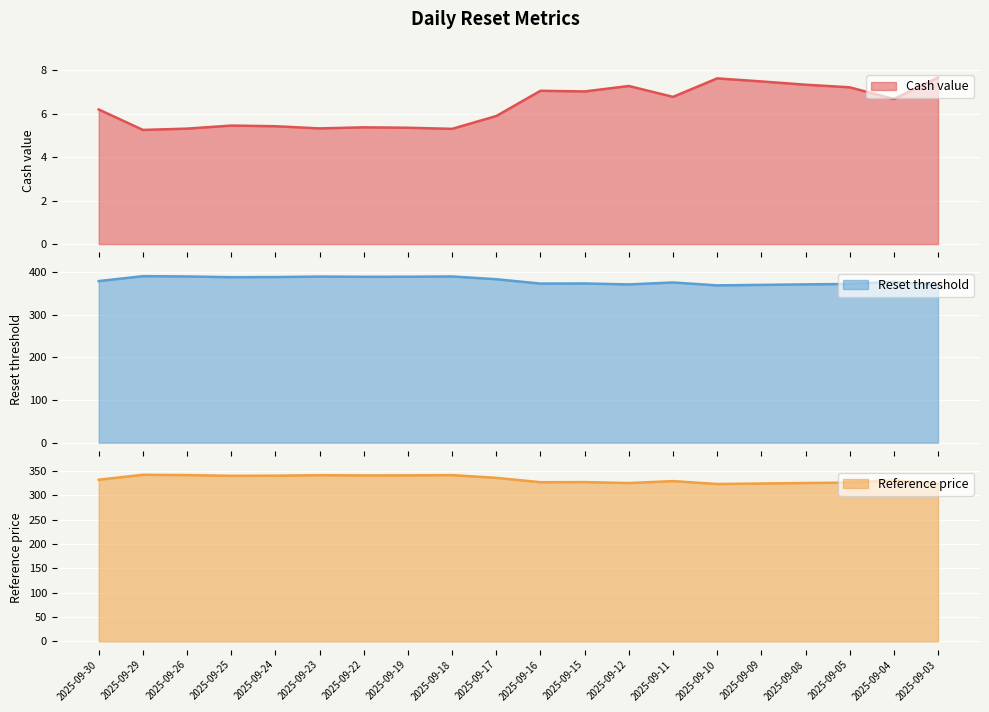

True or false: Cash value and Reset threshold intersect in this chart.

False